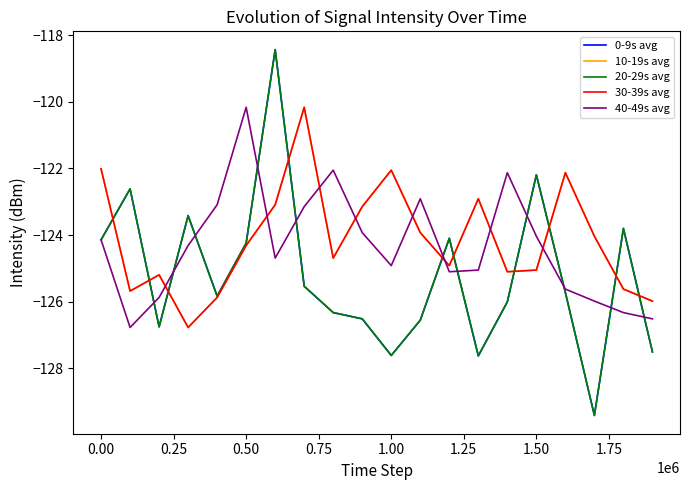

In 30-39s avg, how many points are lower than both neighbors (excluding endpoints)?

5